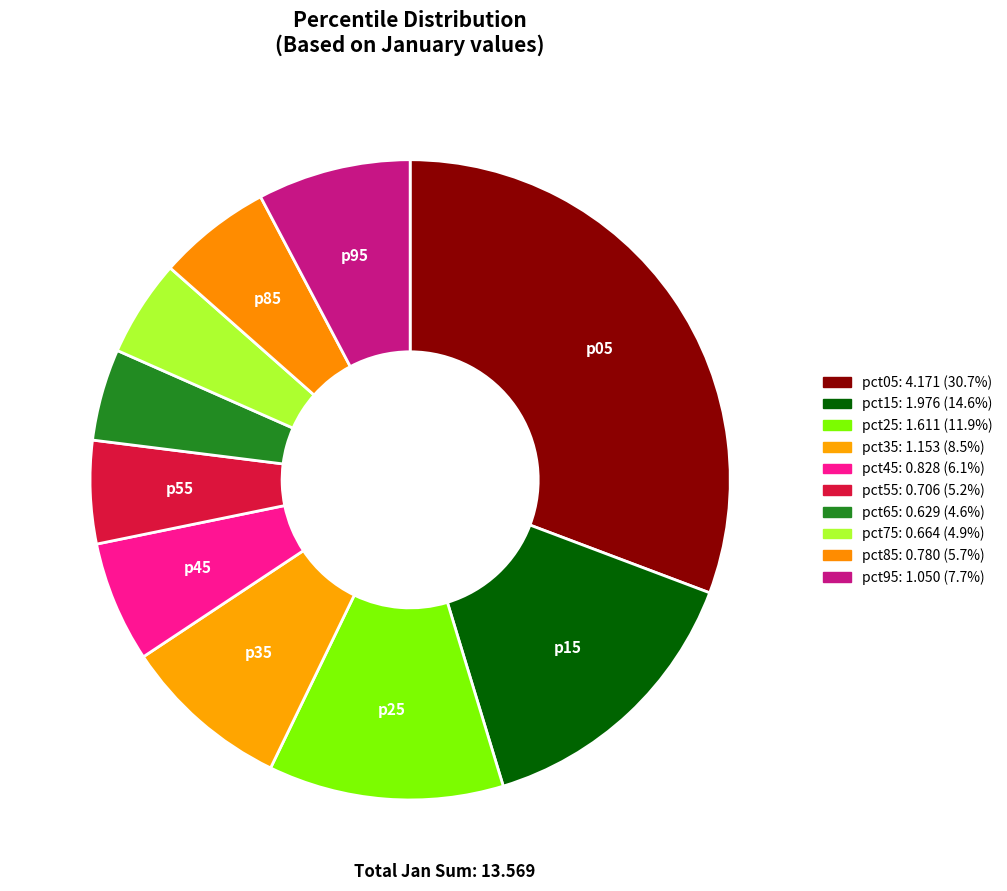

Is there a majority slice in this chart?

No